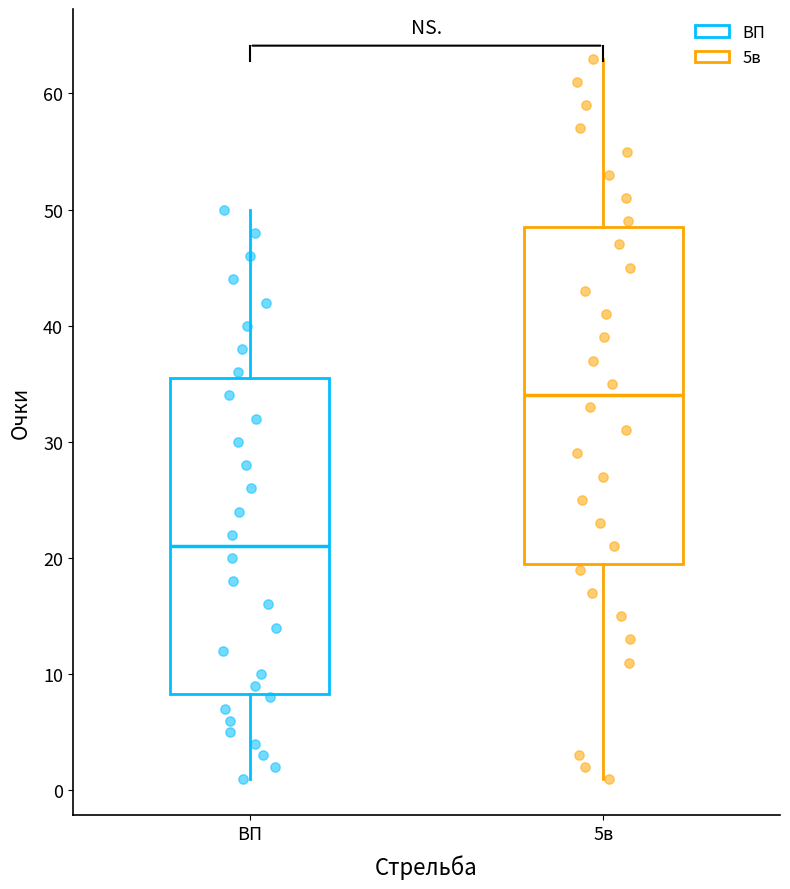

Comparing the boxes themselves (not the whiskers), which one is the tallest?

5в